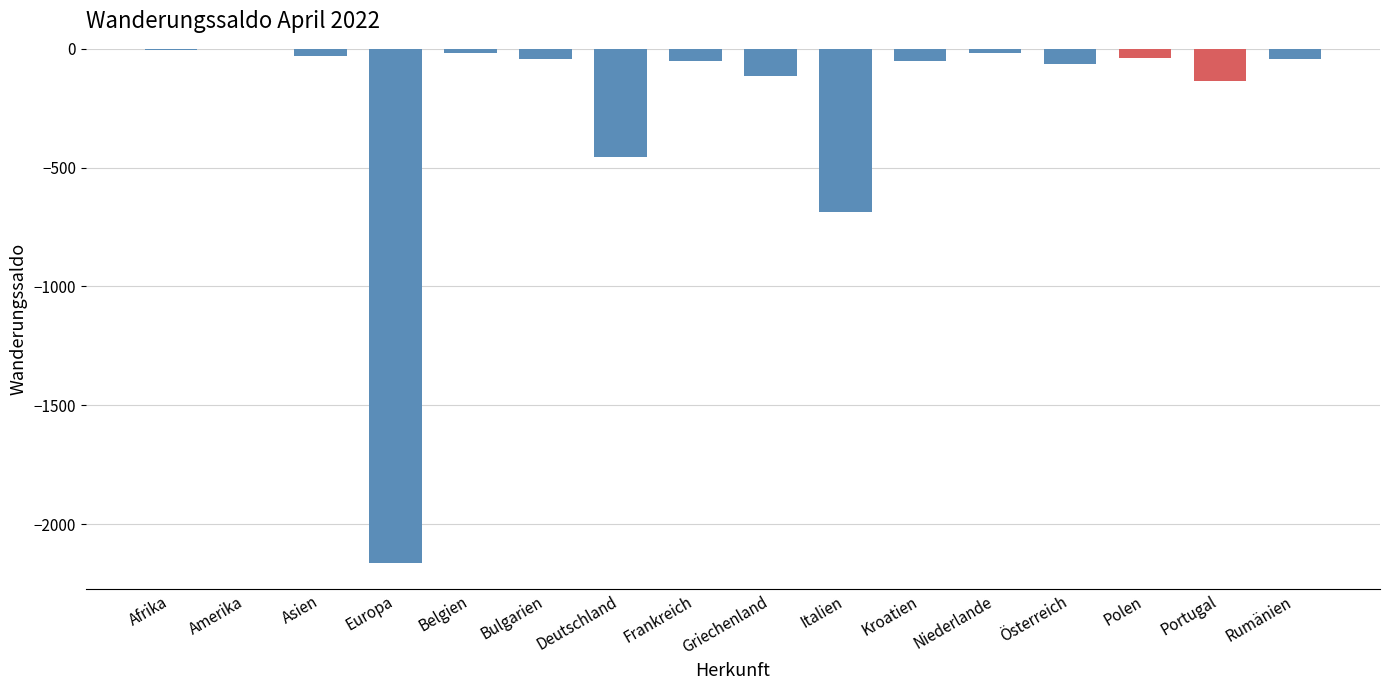

The value at Kroatien is -52. True or false?

True